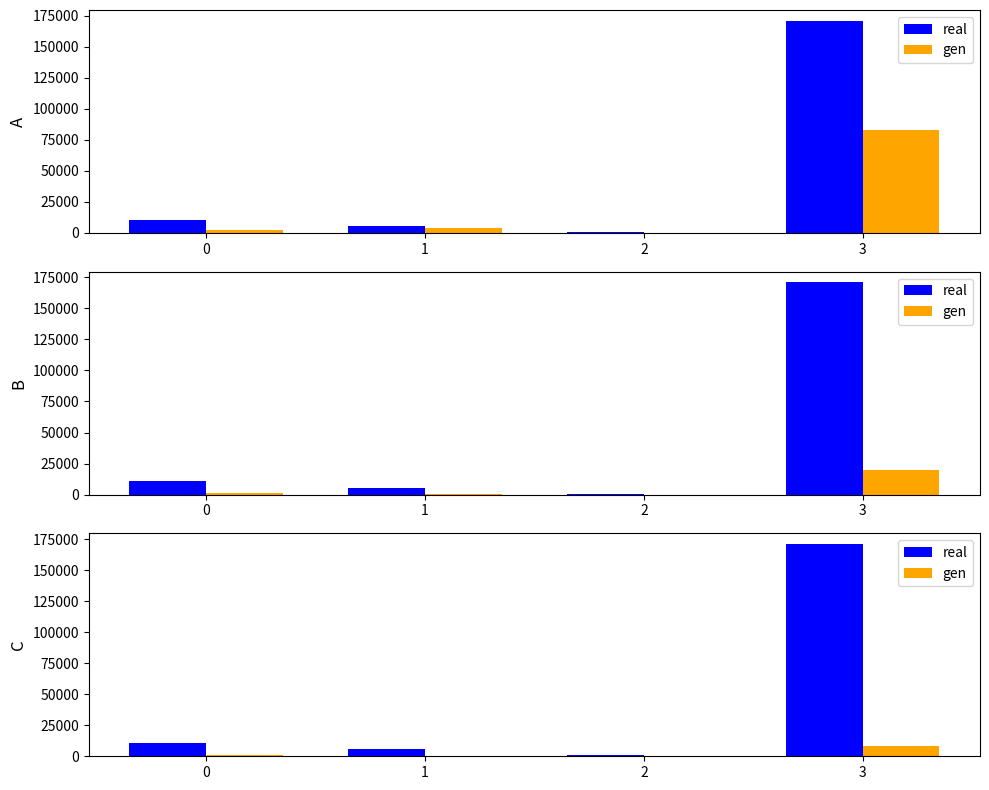

Rank the series at 1 from lowest to highest value.

gen, real